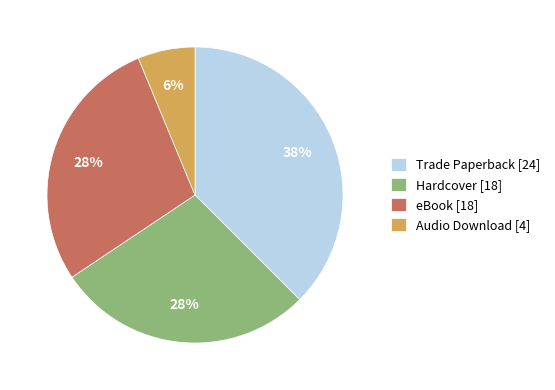

Do Audio Download [4] and Trade Paperback [24] together represent more than half of the pie?

No